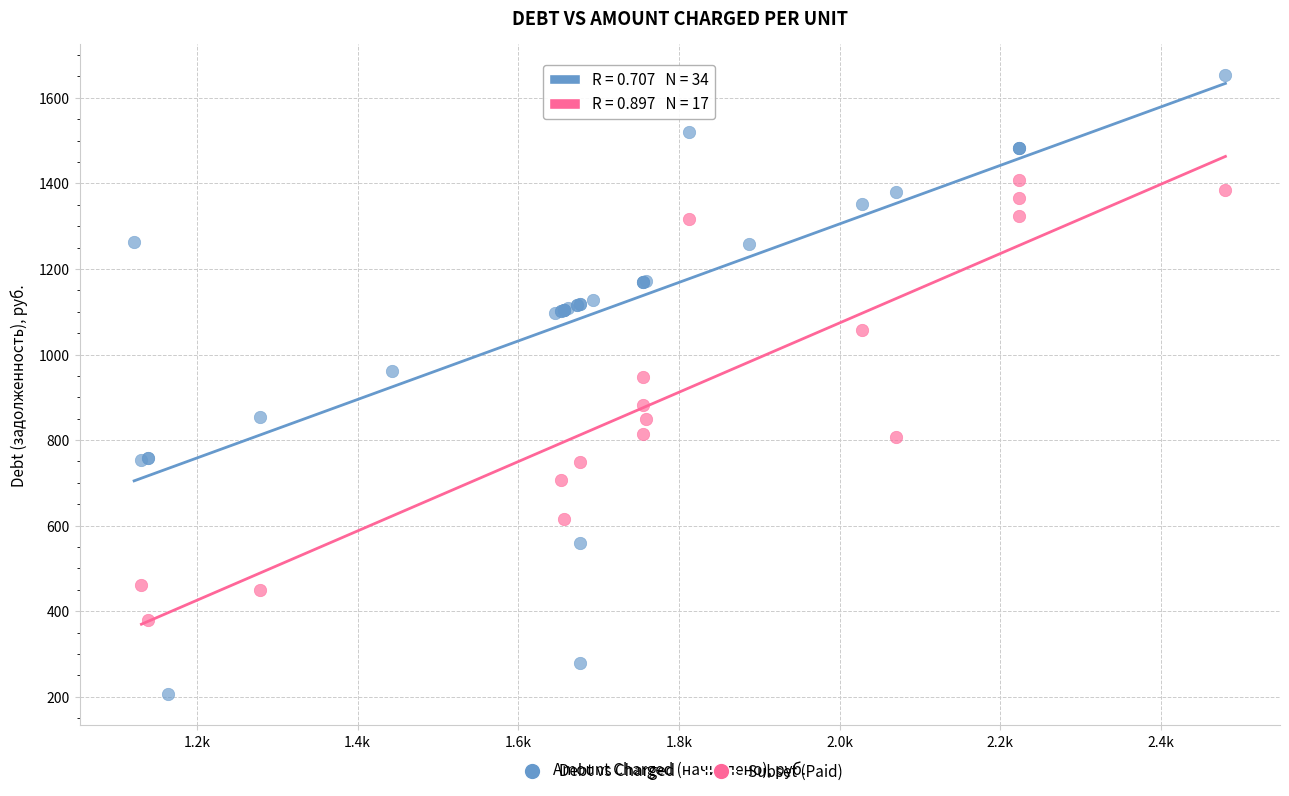

Which series has the largest Y range (max minus min)?

Debt vs Charged